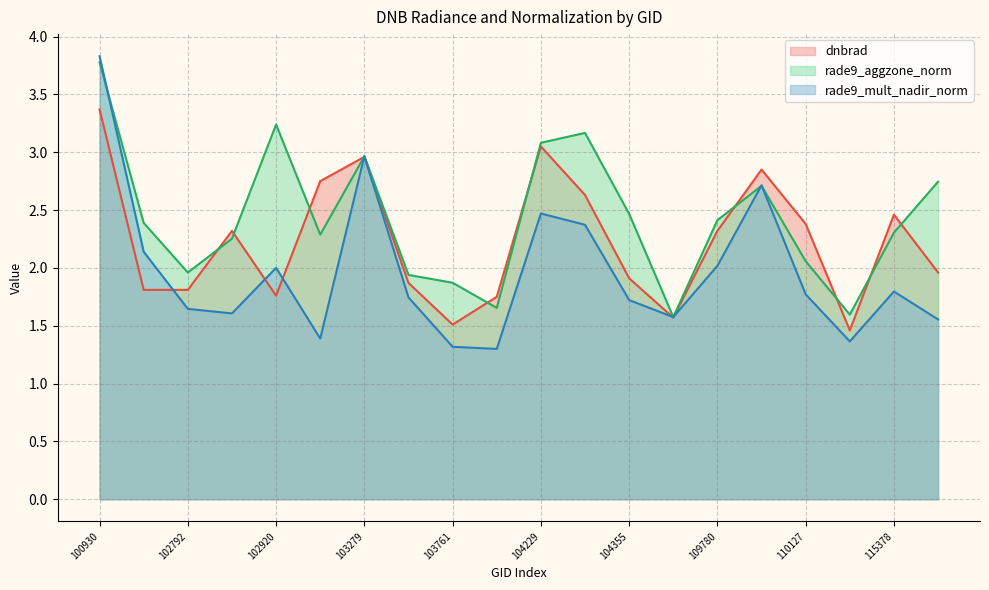

How many interior local peaks does the rade9_mult_nadir_norm series have?

5